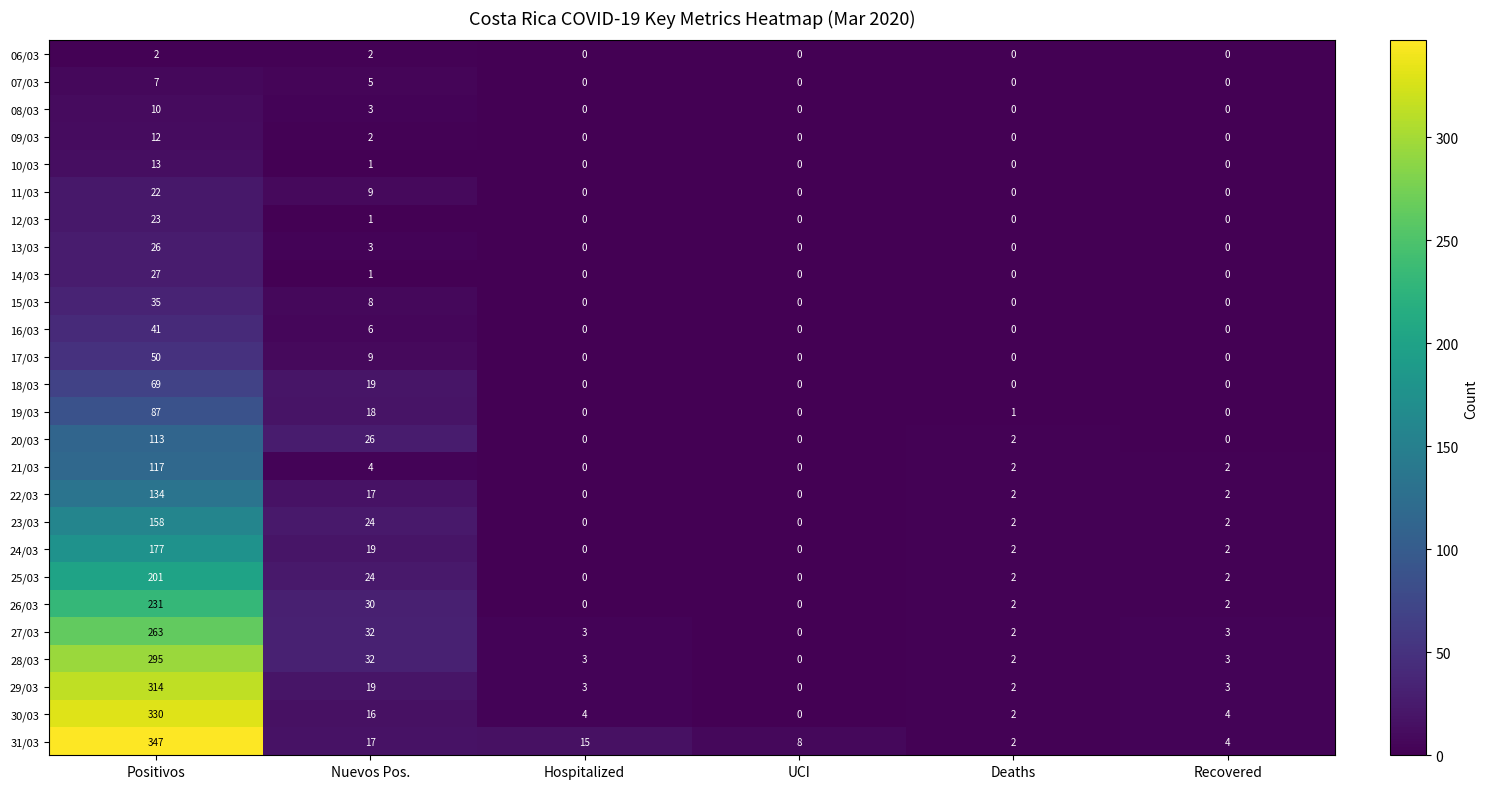

Which series changed the most between Positivos and Deaths?

31/03